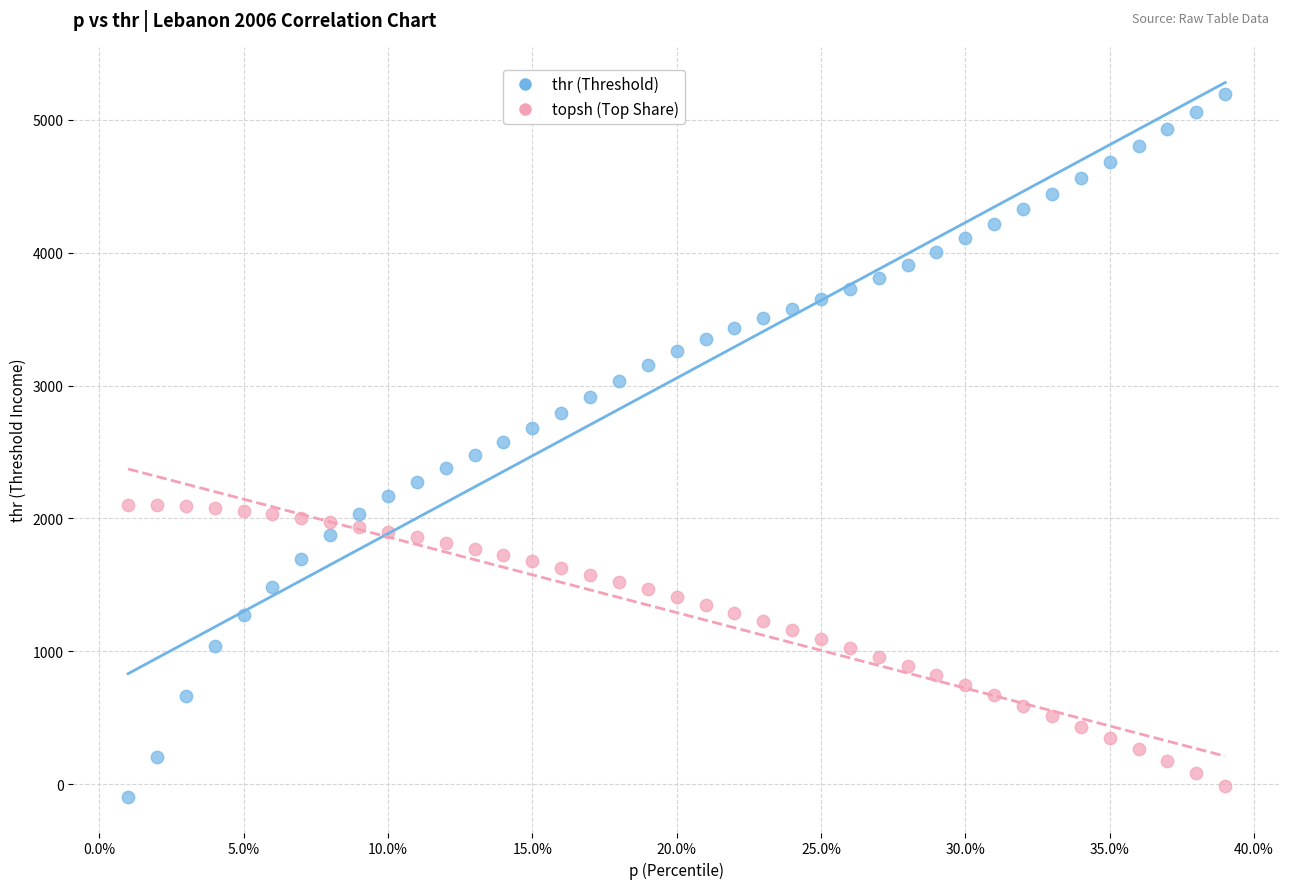

Across all data points, what is the range of X values (max minus min)?

0.4